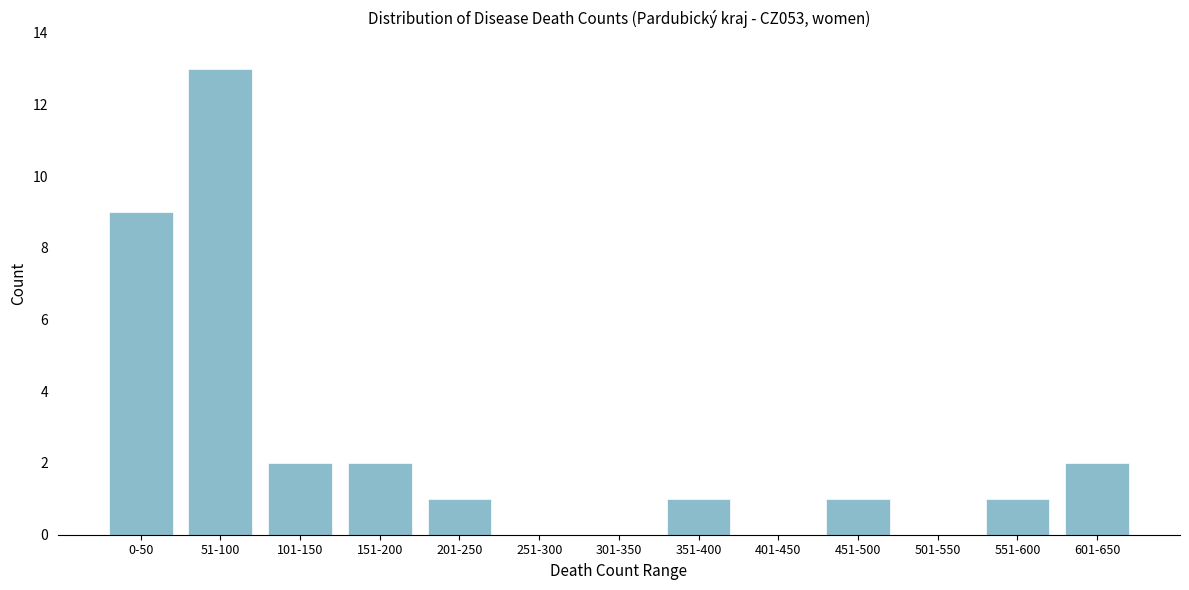

Reading right to left, extract all data points from this chart.

601-650=2	551-600=1	501-550=0	451-500=1	401-450=0	351-400=1	301-350=0	251-300=0	201-250=1	151-200=2	101-150=2	51-100=13	0-50=9